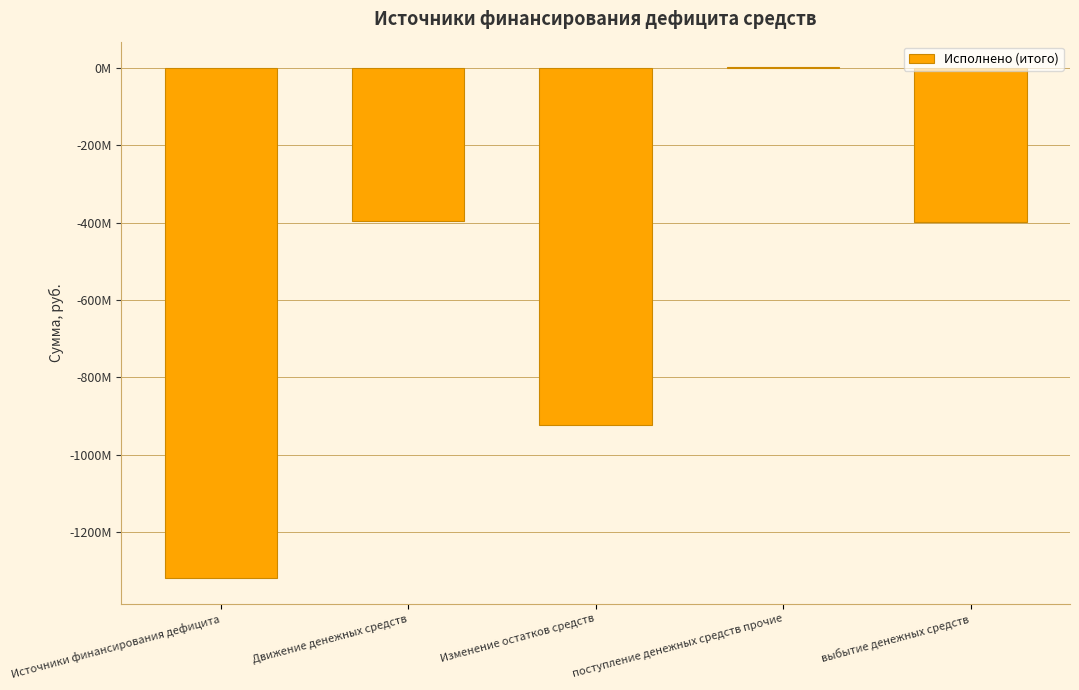

What position from the right is Движение денежных средств?

4